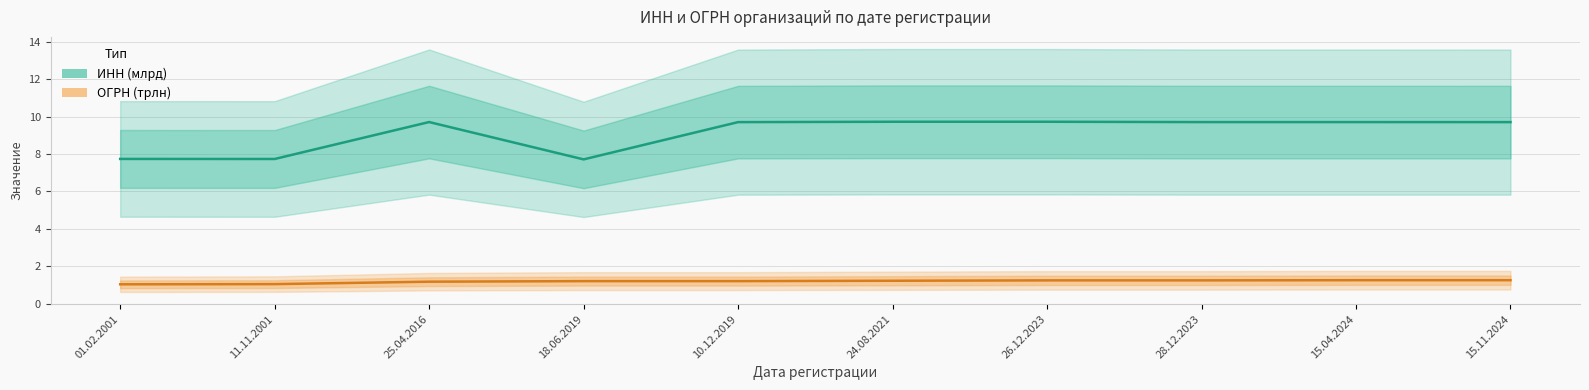

What is the total value across all series at 26.12.2023?

11.0